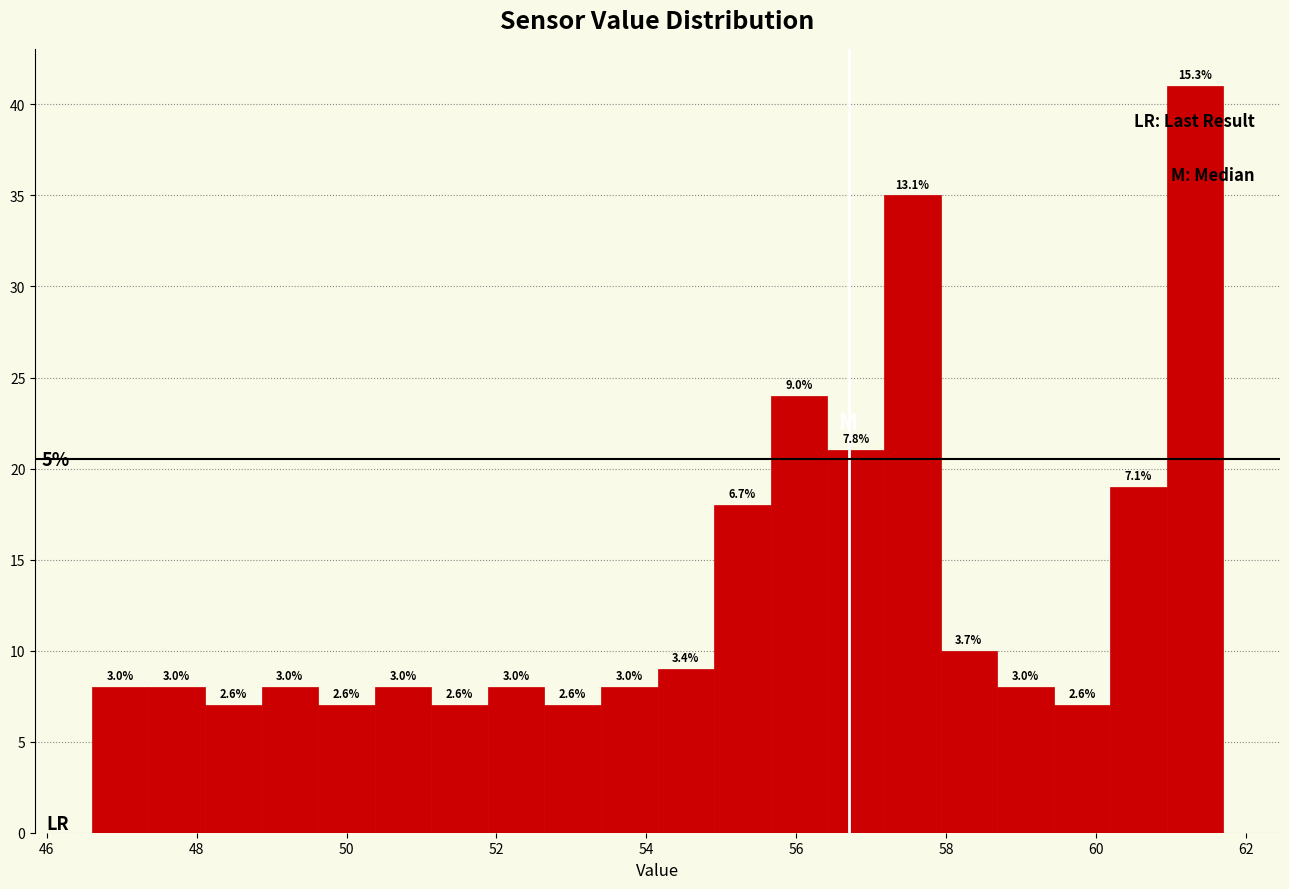

Around what value on the x-axis is the tallest bar? Give the approximate position of its centre, as read against the axis.

61.4